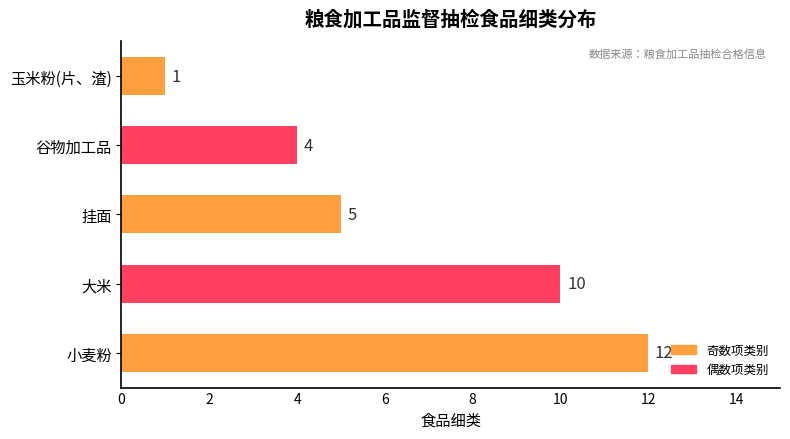

What is the maximum value shown in the chart?

12